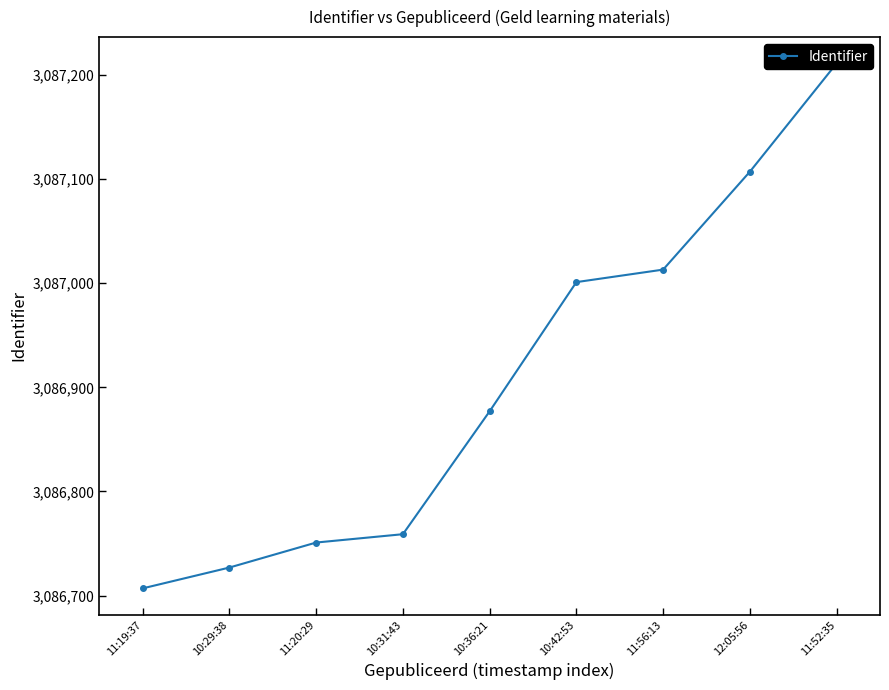

Where does the data first go above 3086877?

10:42:53